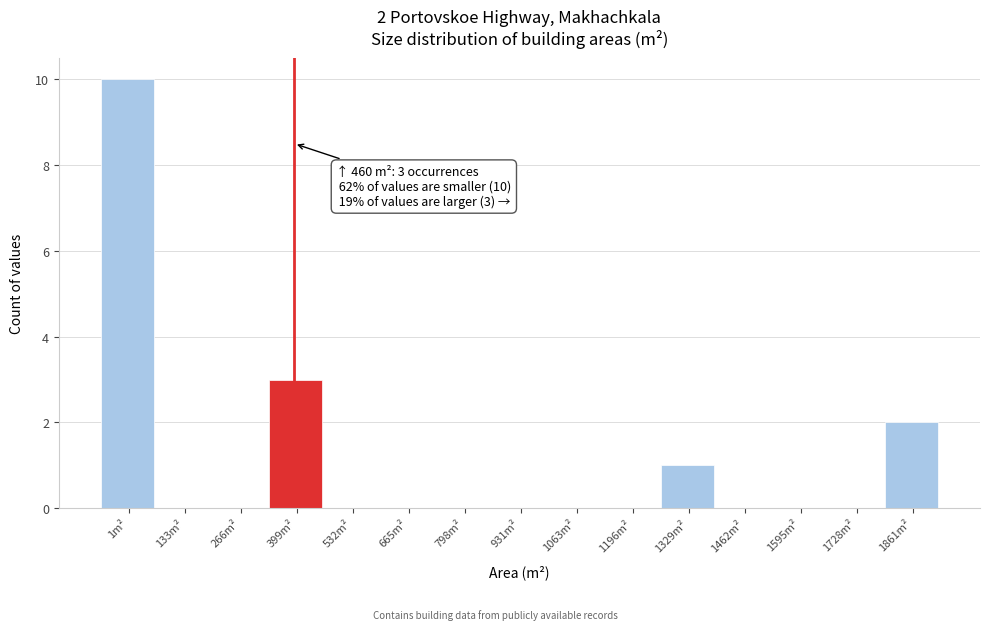

Reading left to right, what are all the values shown in this chart?

1m²=10	133m²=0	266m²=0	399m²=3	532m²=0	665m²=0	798m²=0	931m²=0	1063m²=0	1196m²=0	1329m²=1	1462m²=0	1595m²=0	1728m²=0	1861m²=2